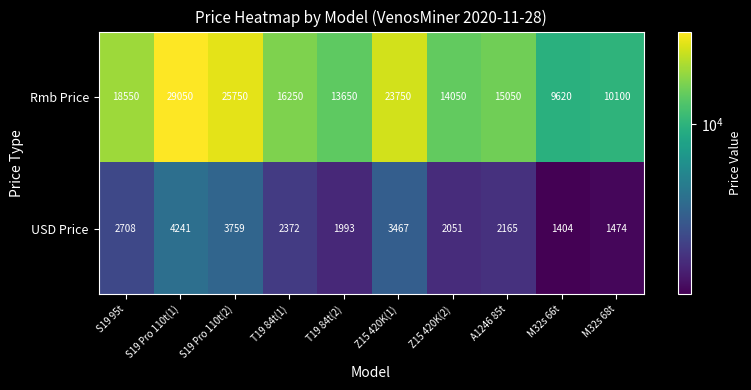

Reading left to right, transcribe all the data shown in this chart.

Rmb Price: 18550	29050	25750	16250	13650	23750	14050	15050	9620	10100
USD Price: 2708	4241	3759	2372	1993	3467	2051	2165	1404	1474